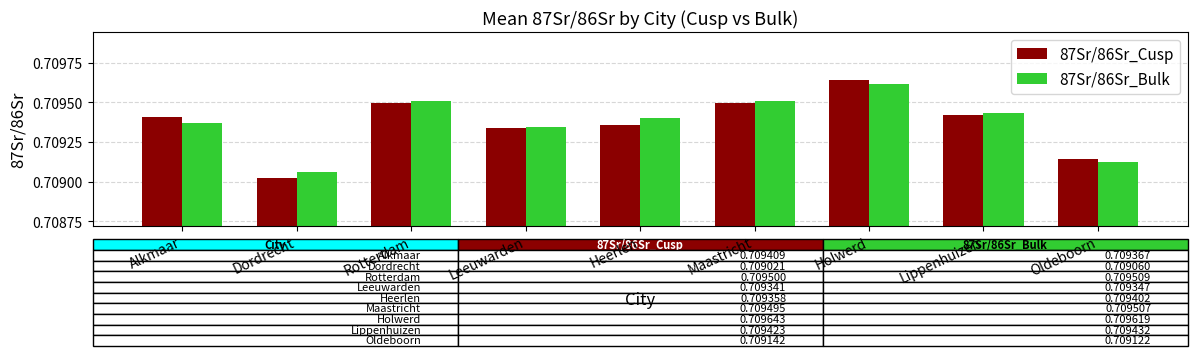

Is the value of 87Sr/86Sr_Bulk at Alkmaar greater than the value of 87Sr/86Sr_Cusp at Dordrecht?

Yes